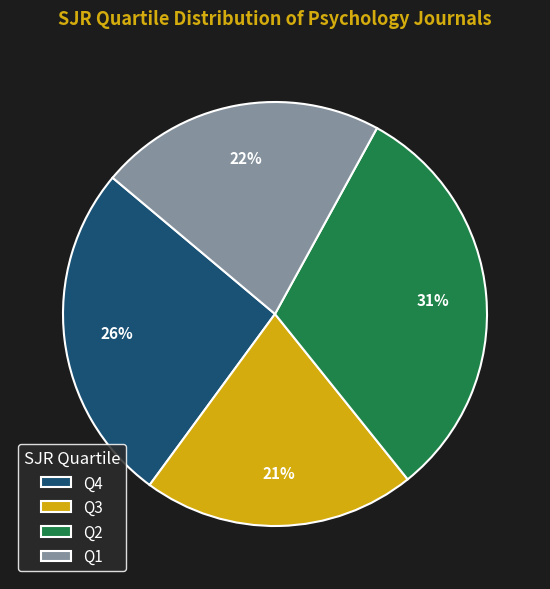

Rank the categories by value from lowest to highest.

Q3, Q1, Q4, Q2